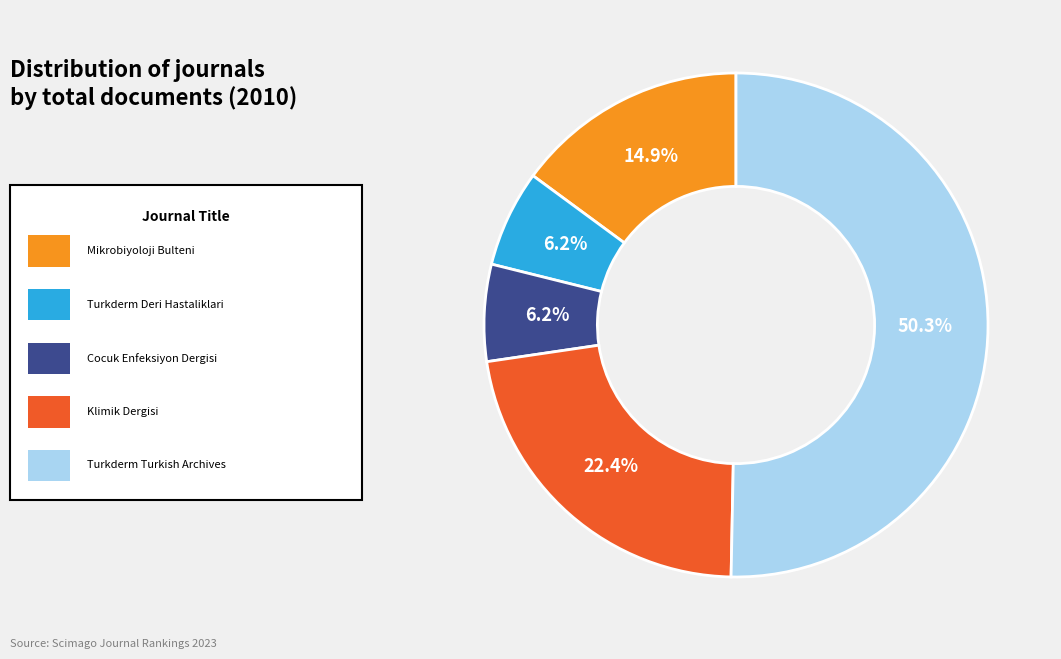

Count the number of slices in the pie.

5